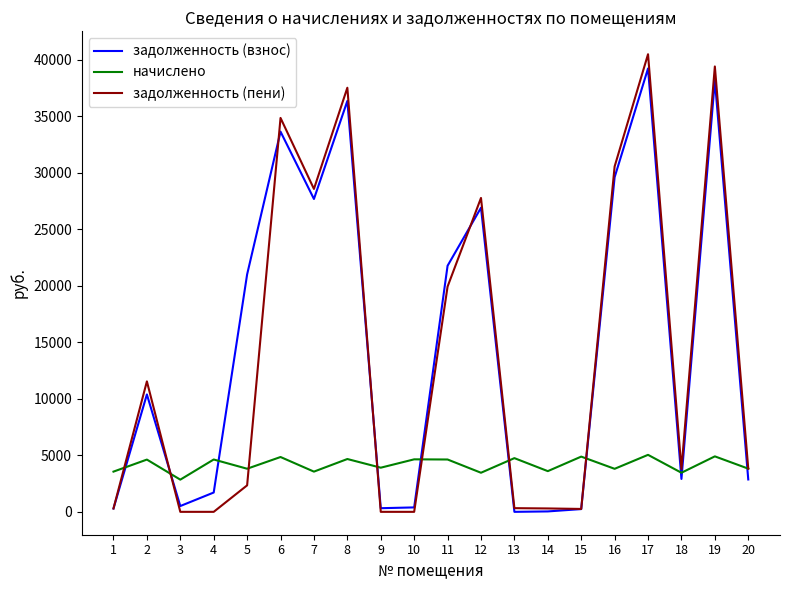

How many lines are shown in the chart?

3